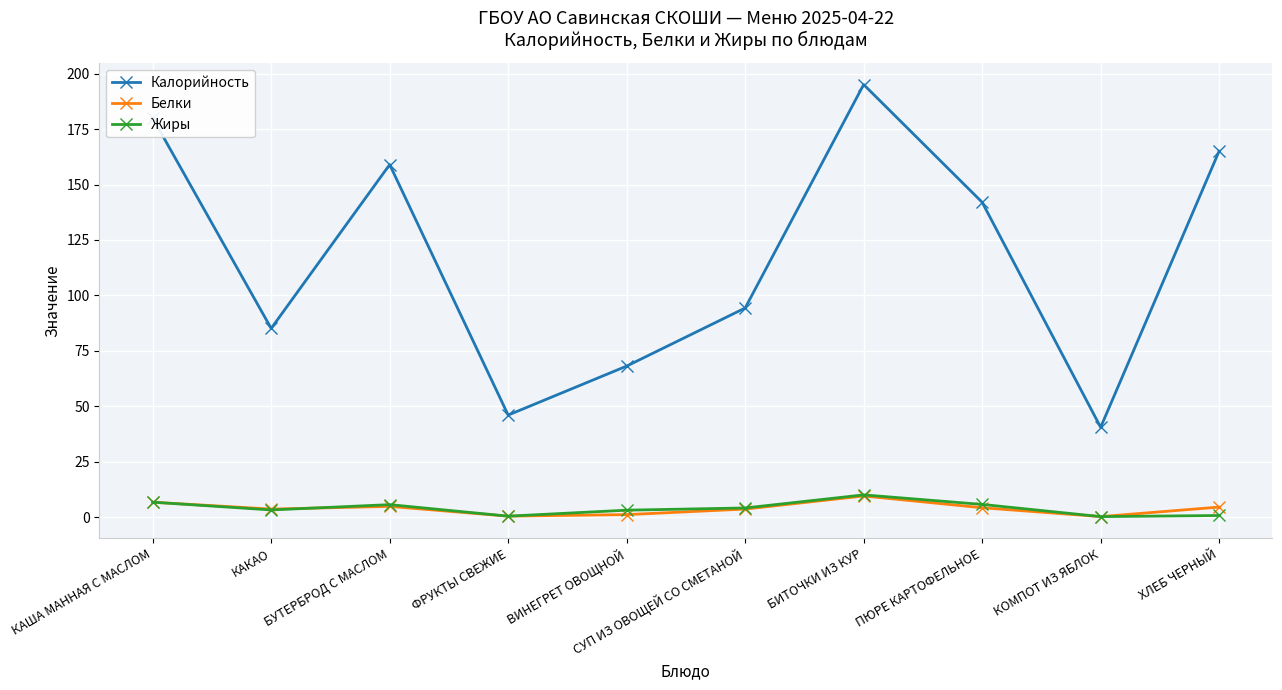

At which category does the chart reach its peak across all series?

БИТОЧКИ ИЗ КУР